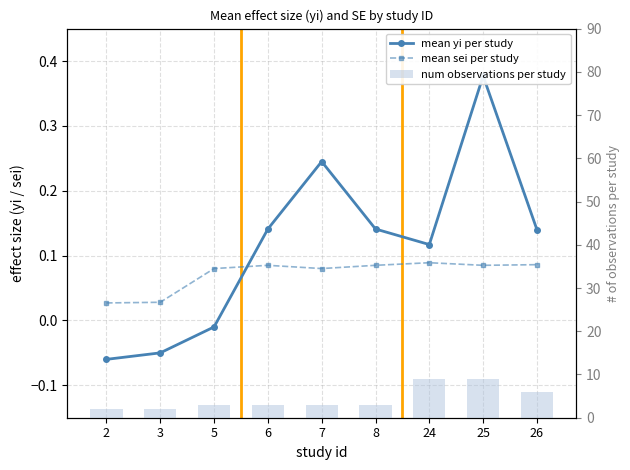

True or false: mean sei per study has a value of 0.1 at 7.

True